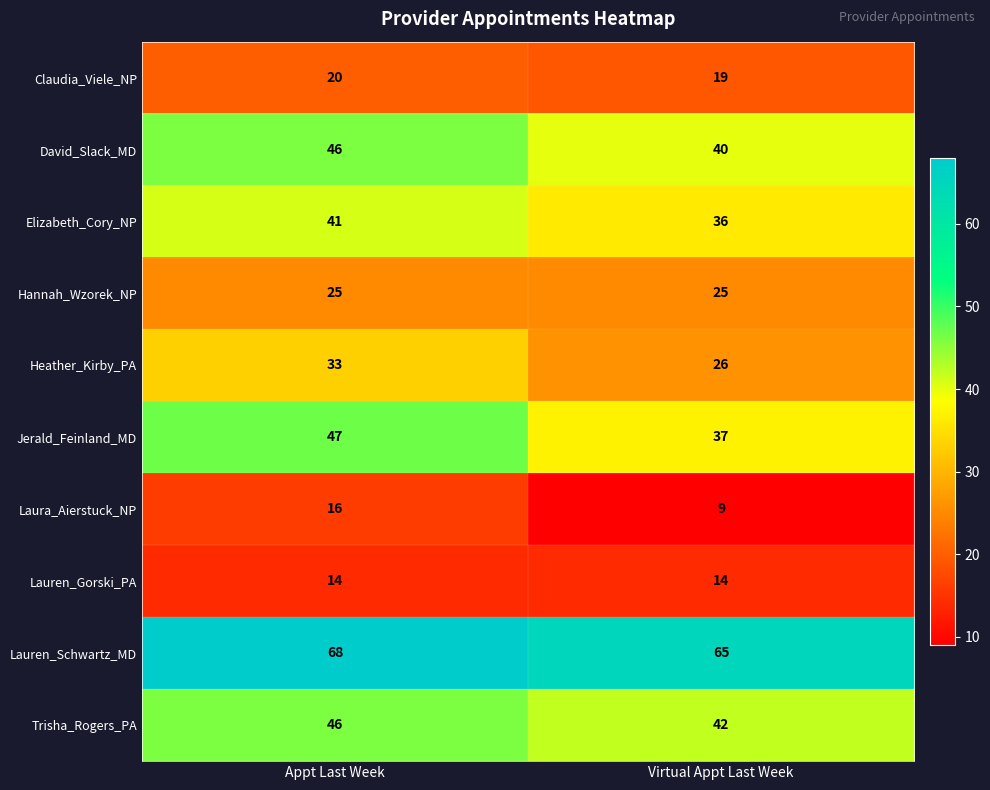

Which series changed the most between Appt Last Week and Virtual Appt Last Week?

Jerald_Feinland_MD